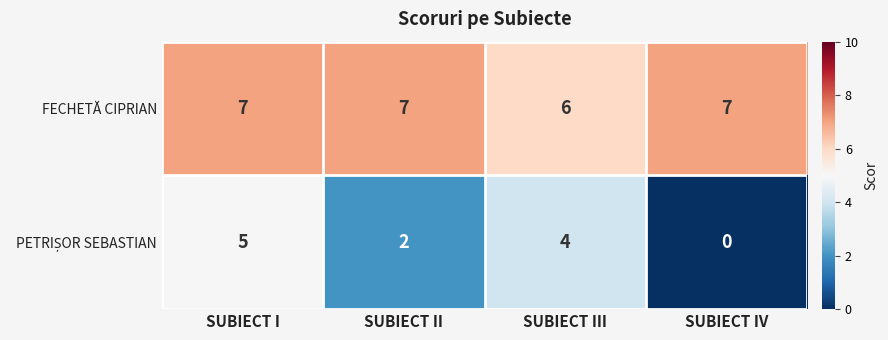

What is the sum of all FECHETĂ CIPRIAN values?

27